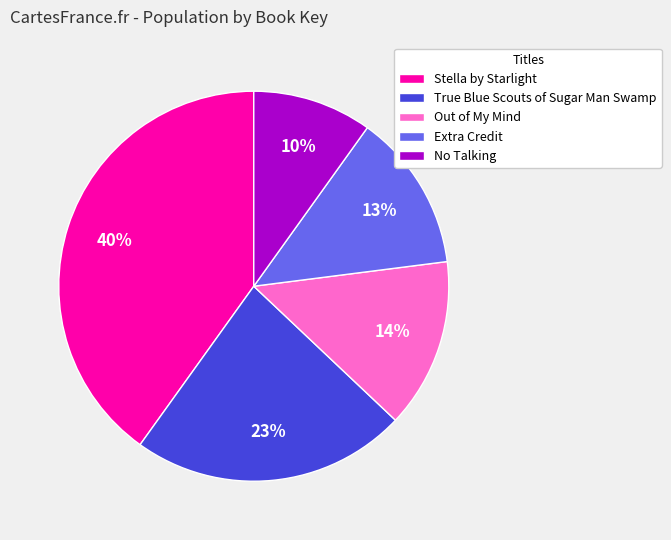

To the nearest percent, what percentage of the pie is Stella by Starlight?

40%